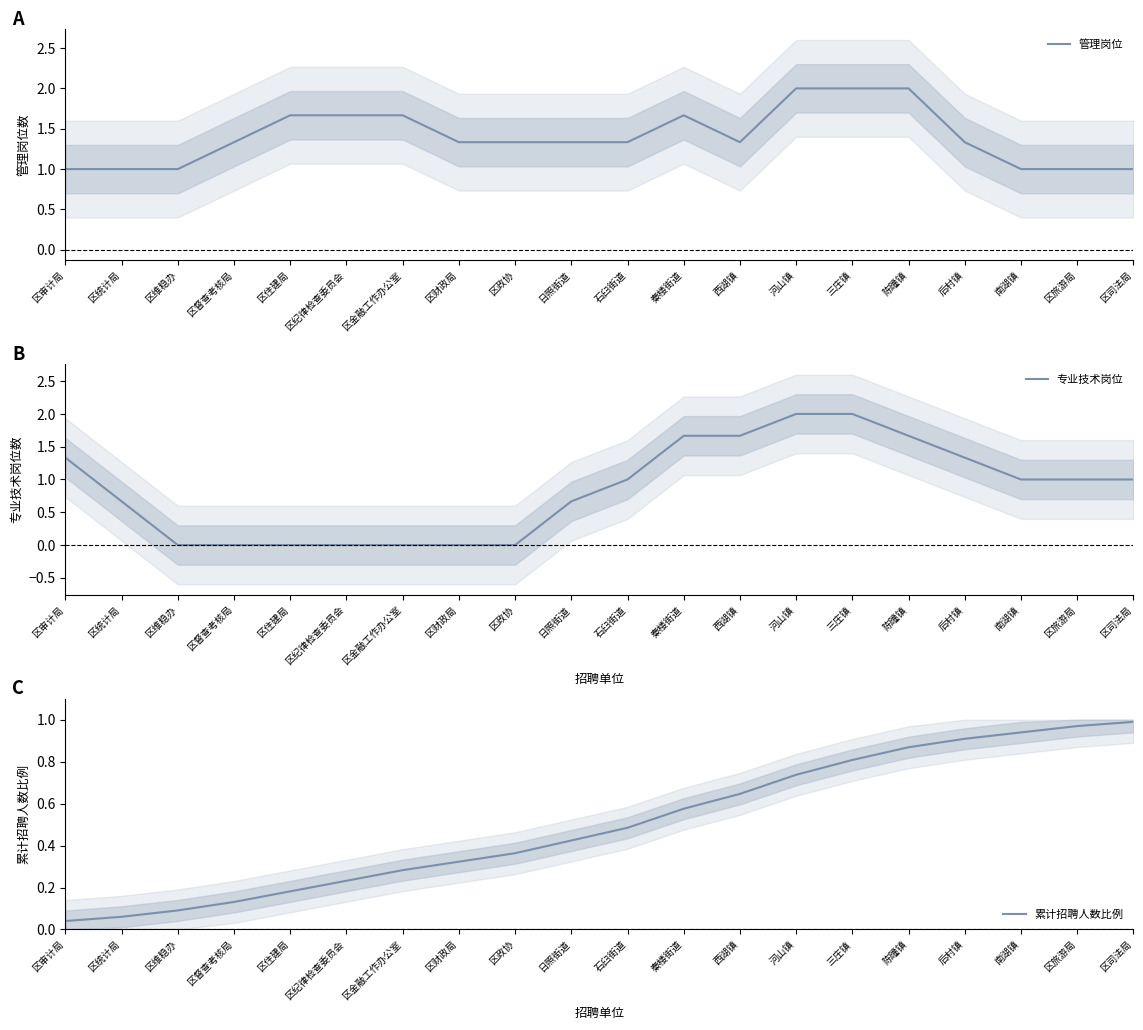

Which series has the widest spread of values?

专业技术岗位